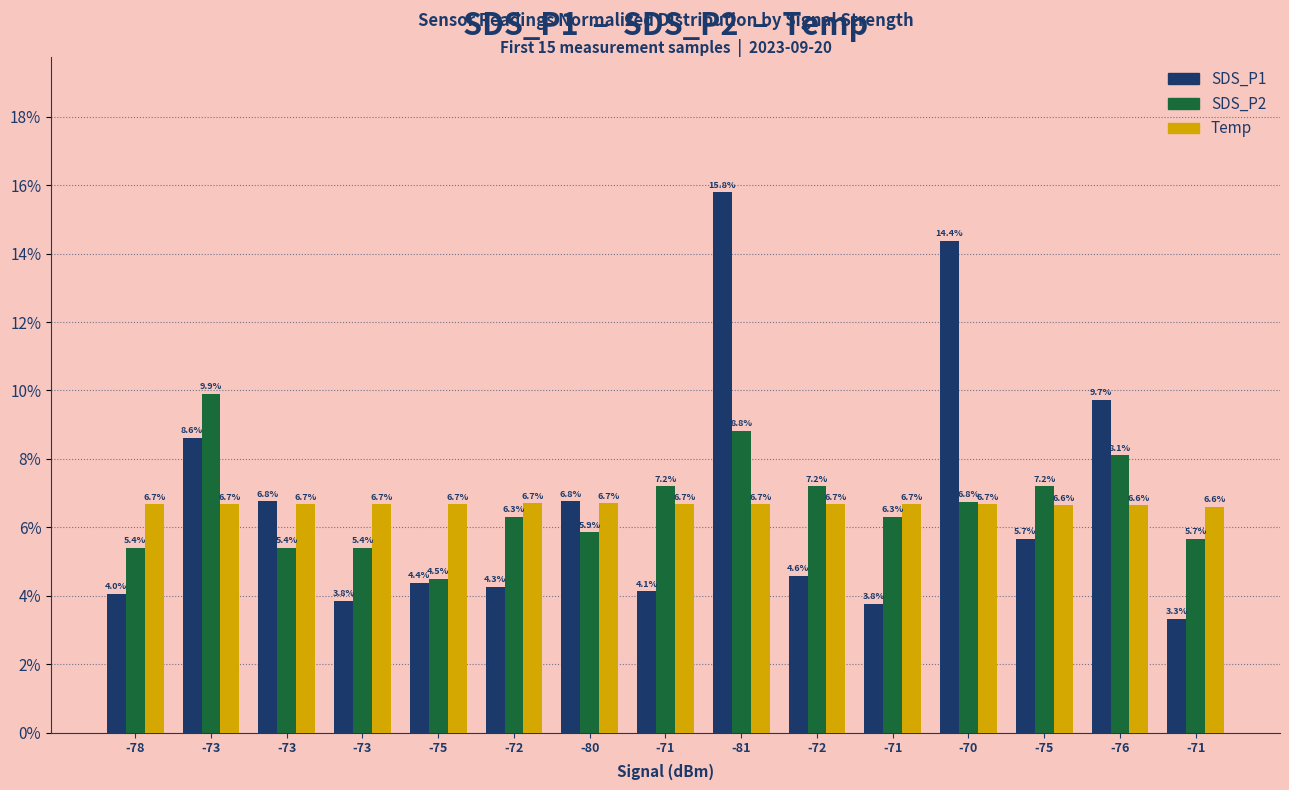

How many values in the SDS_P2 series are below 6?

6